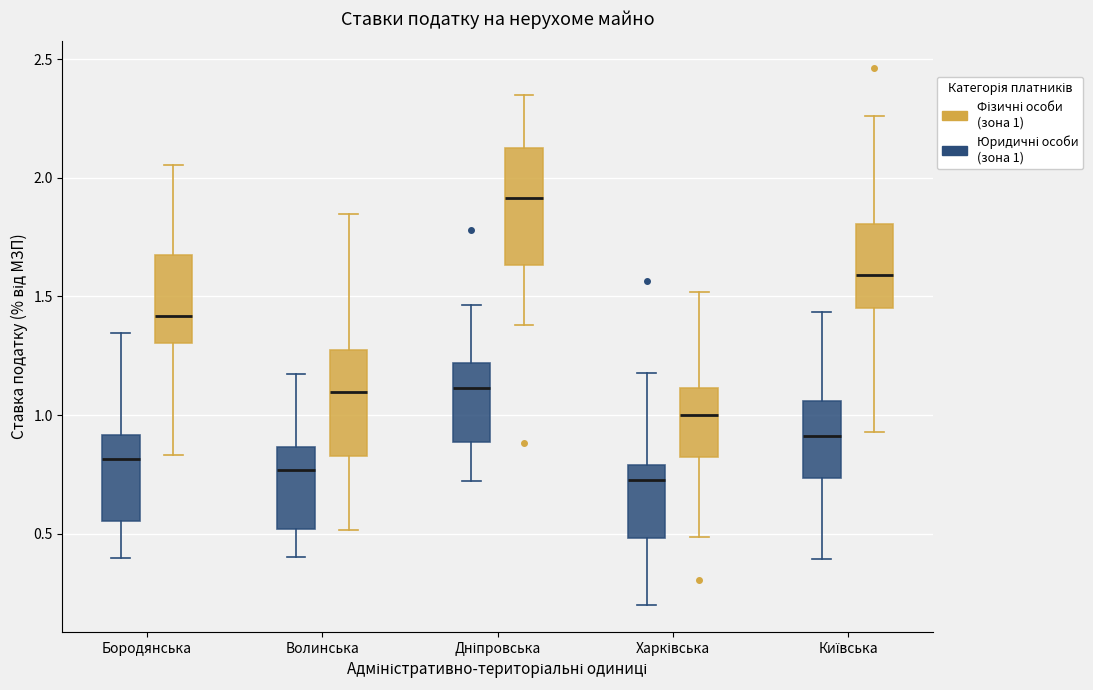

Which box is the tallest, from its lower edge to its upper edge?

Дніпровська (Фізичні особи (зона 1))